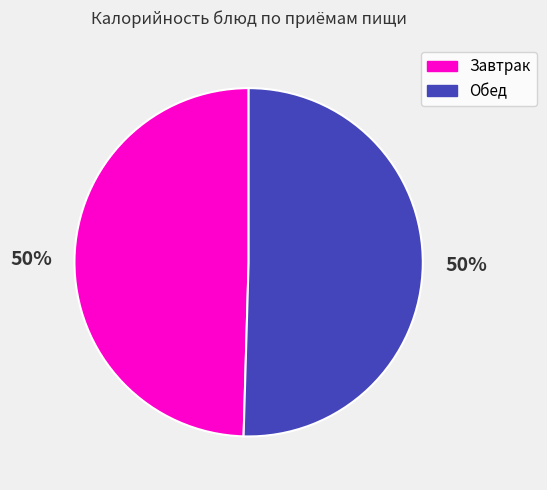

To the nearest percent, what is the combined percentage of Обед and Завтрак?

100%